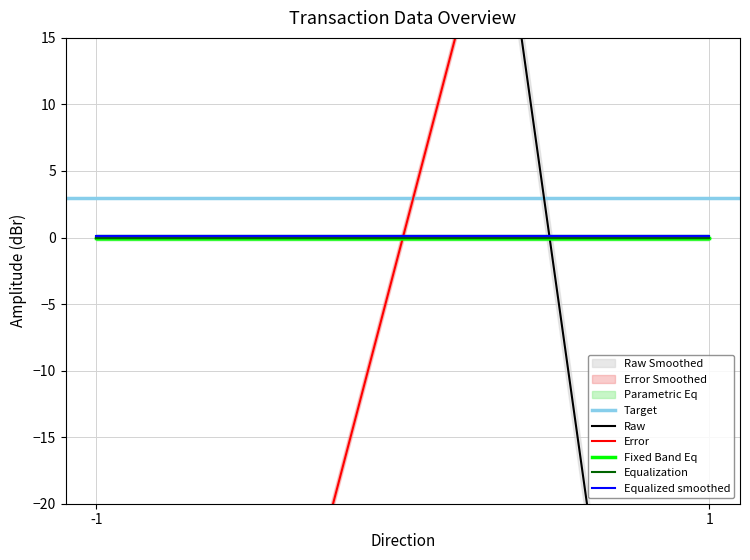

Where is value nearest to the value 0?

-1